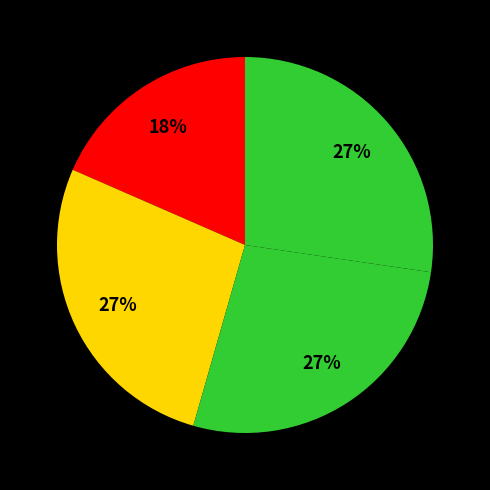

Count the number of slices in the pie.

4